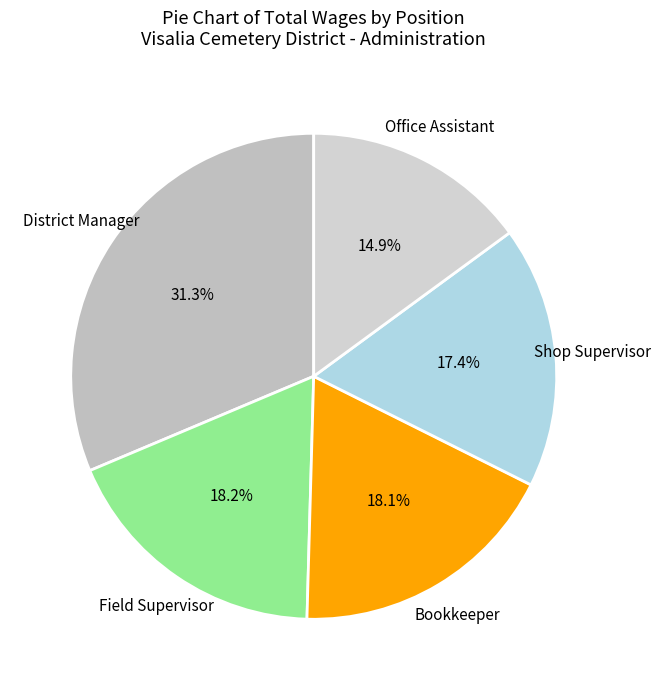

To the nearest percent, what is the average slice percentage?

20%